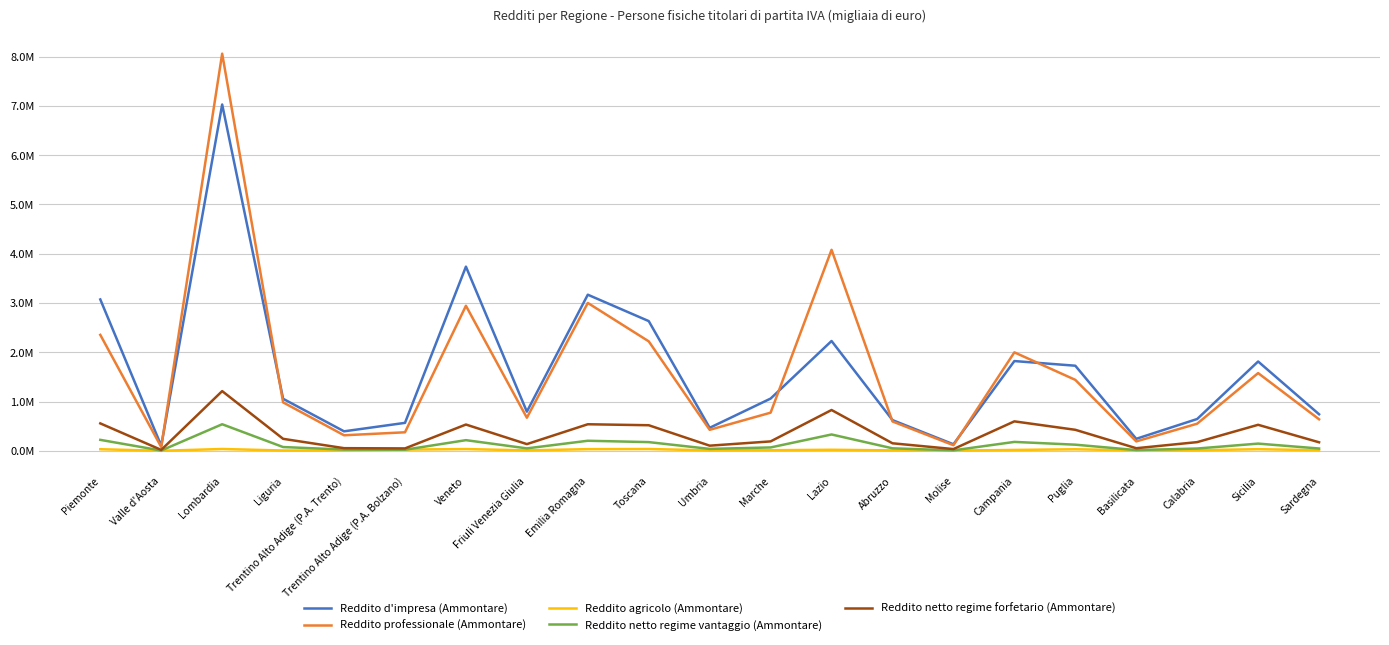

True or false: Reddito agricolo (Ammontare) and Reddito netto regime forfetario (Ammontare) cross at least once.

False